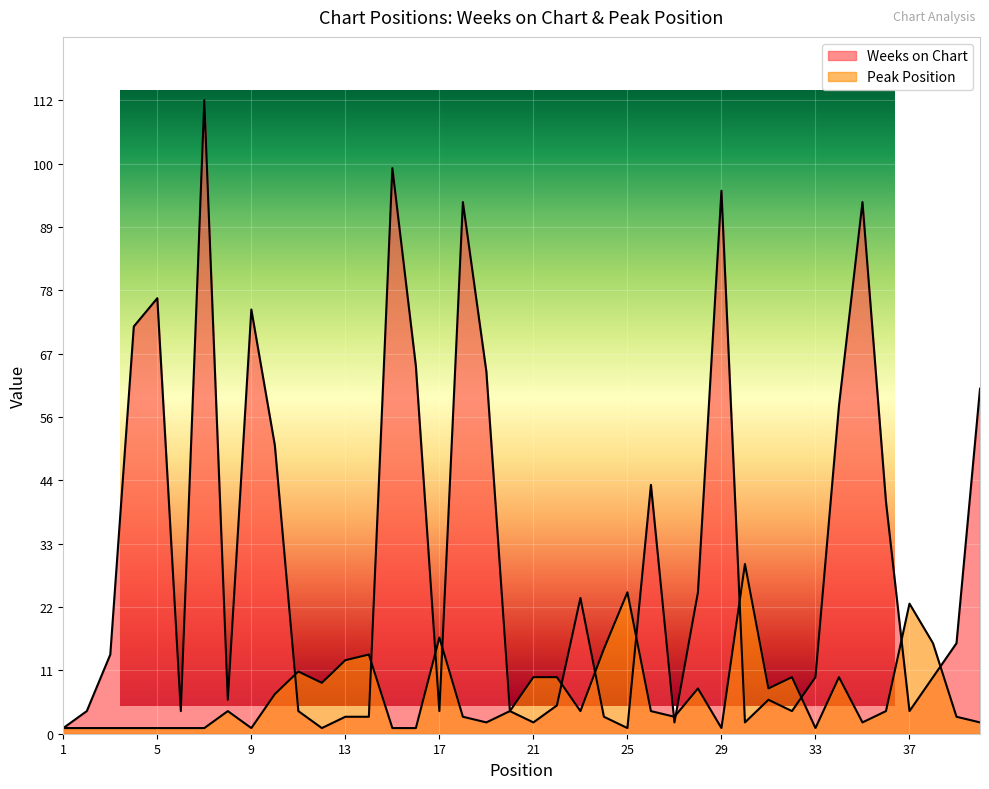

What value does the Weeks on Chart series have at 35, to the nearest 10?

90